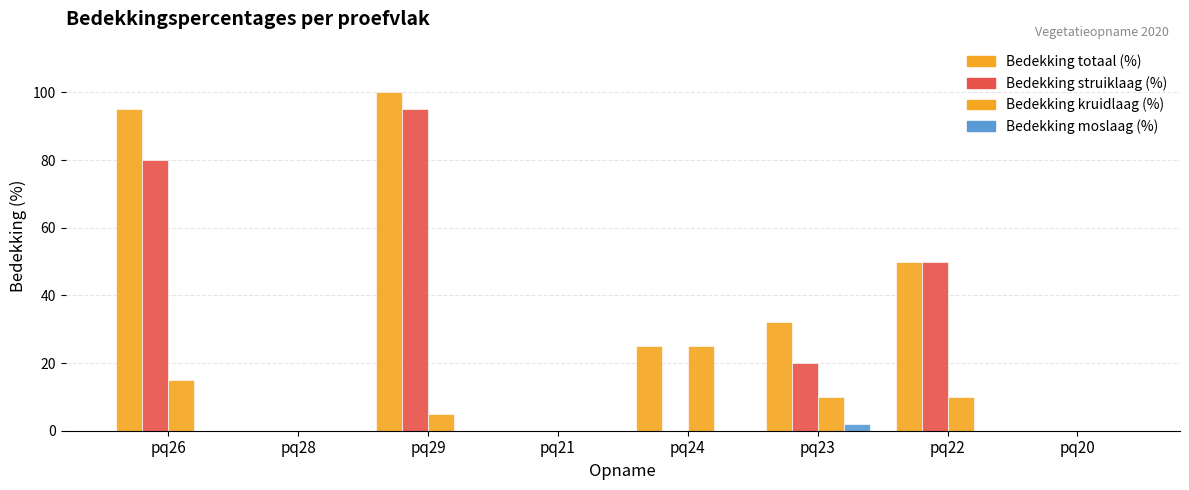

Reading left to right, extract all data points from this chart.

Bedekking totaal (%): 95	0	100	0	25	32	50	0
Bedekking struiklaag (%): 80	0	95	0	0	20	50	0
Bedekking kruidlaag (%): 15	0	5	0	25	10	10	0
Bedekking moslaag (%): 0	0	0	0	0	2	0	0